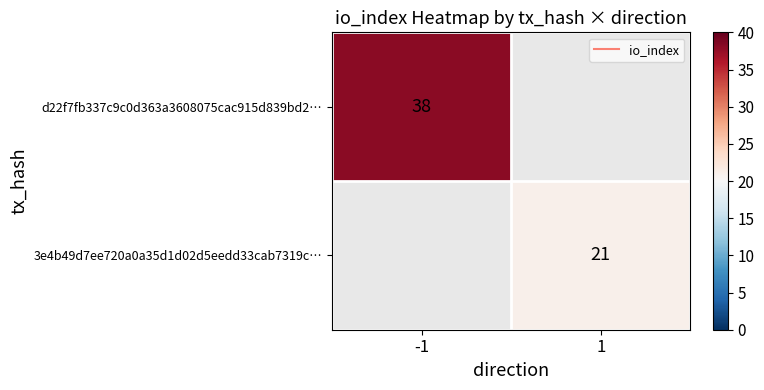

Rank the series by their average value, from highest to lowest.

d22f7fb337c9c0d363a3608075cac915d839bd2…, 3e4b49d7ee720a0a35d1d02d5eedd33cab7319c…